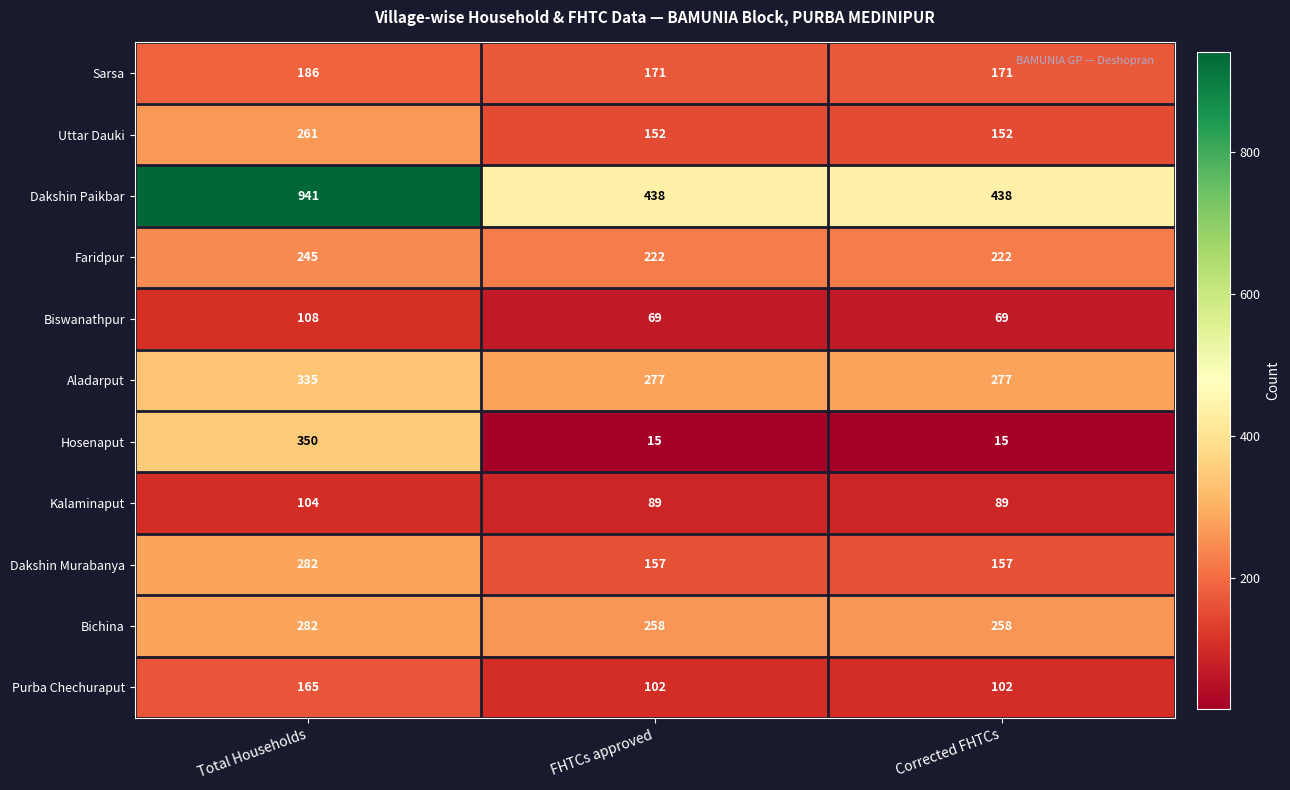

What is the approximate value of Uttar Dauki at Corrected FHTCs, to the nearest 10?

150